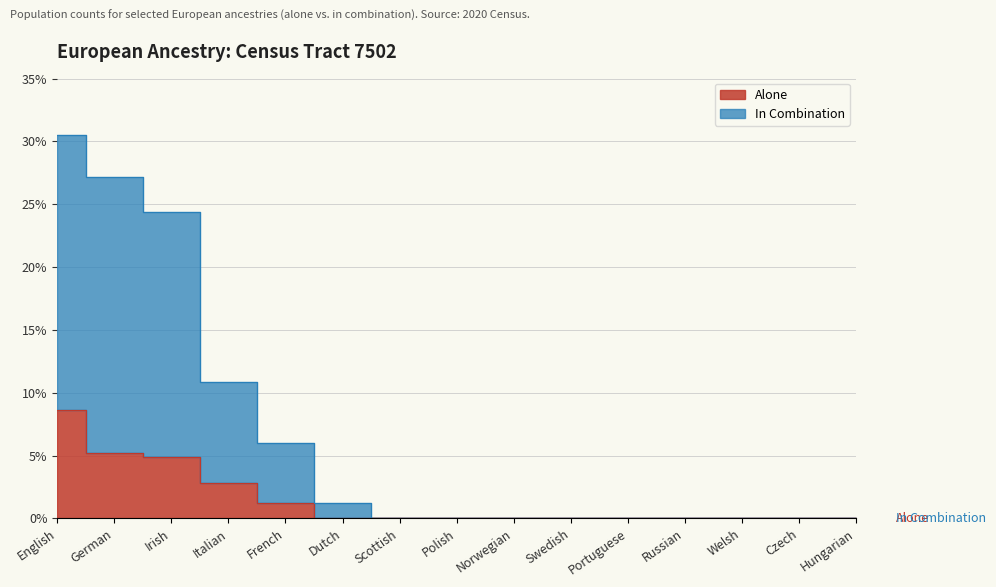

What is the difference between the second highest and minimum values in the Alone series?

5.2